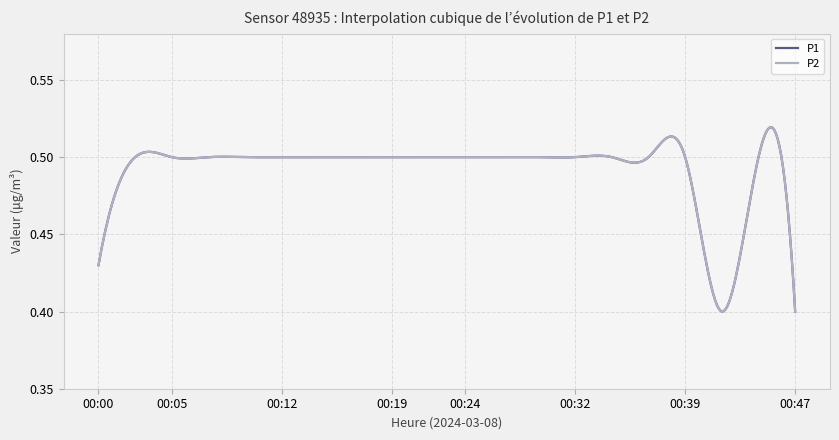

Does the chart display data point markers on the line(s)?

No